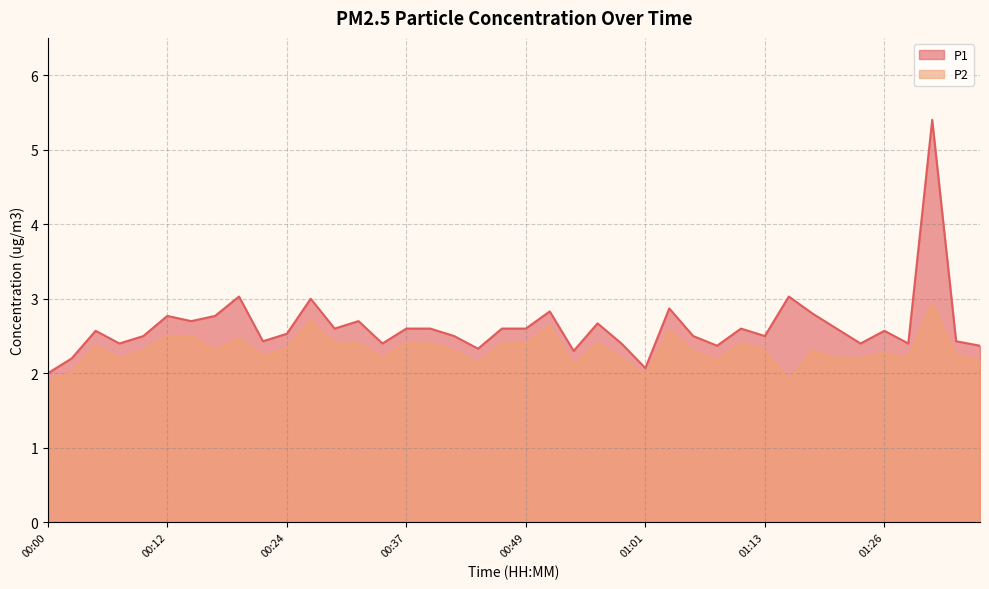

What is the minimum value for P1?

2.0